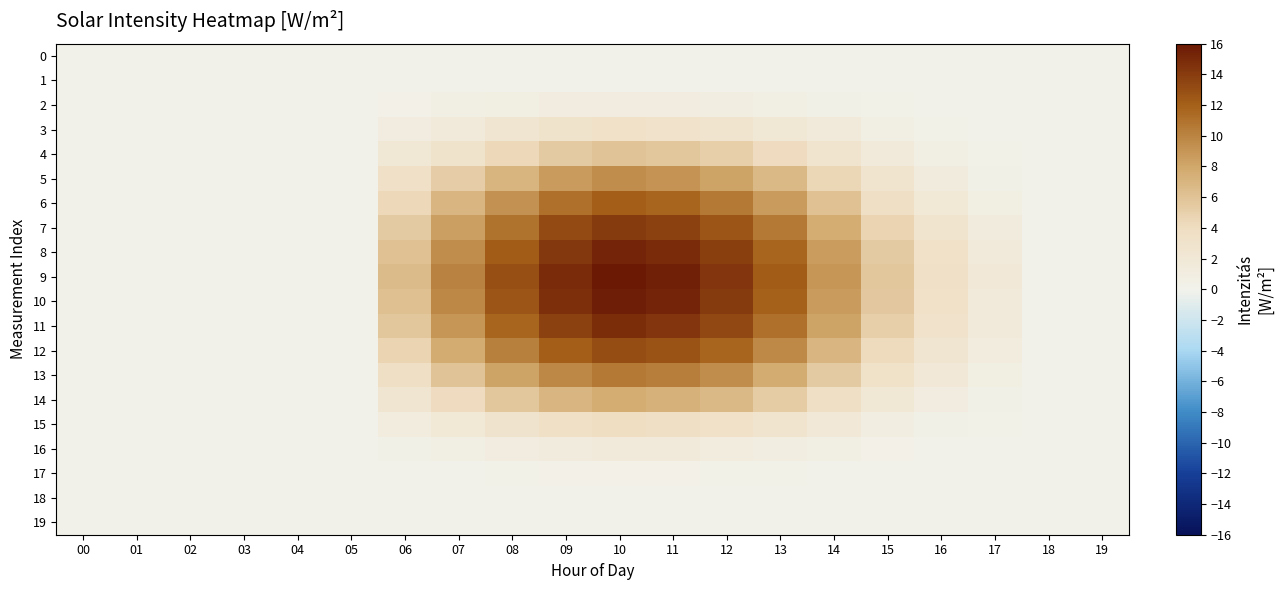

Which series changed the most between 11 and 16?

9